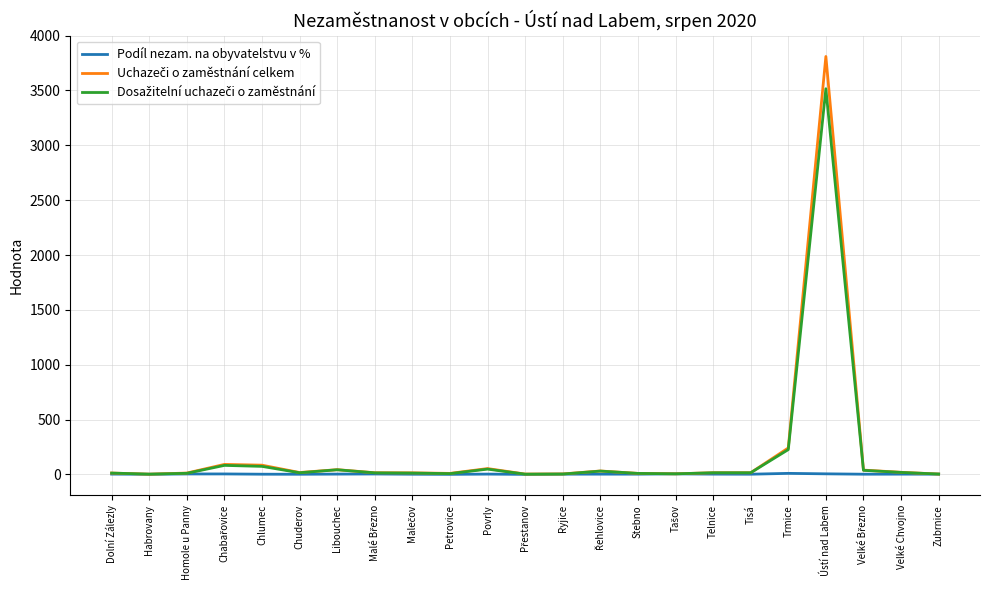

What is the difference between the maximum and second lowest values in the Podíl nezam. na obyvatelstvu v % series?

9.0